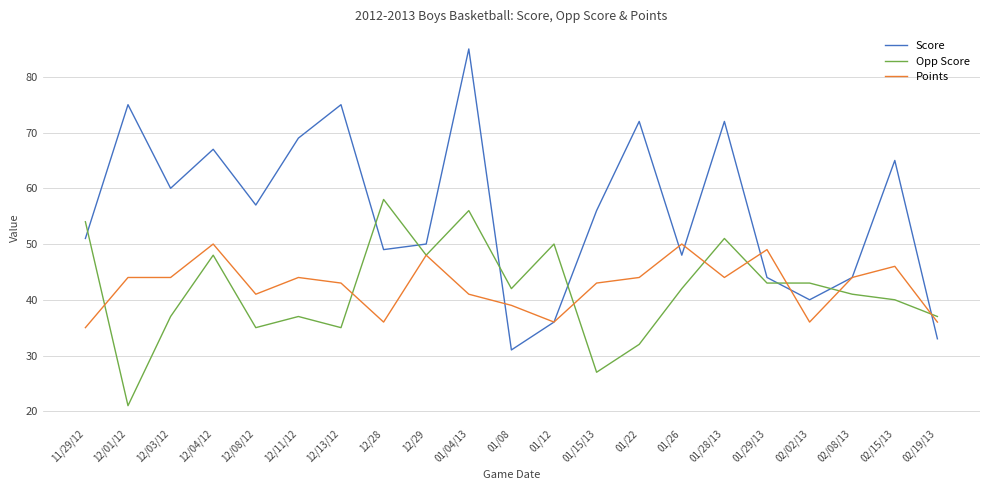

True or false: Points has more than 2 interior local peaks.

True